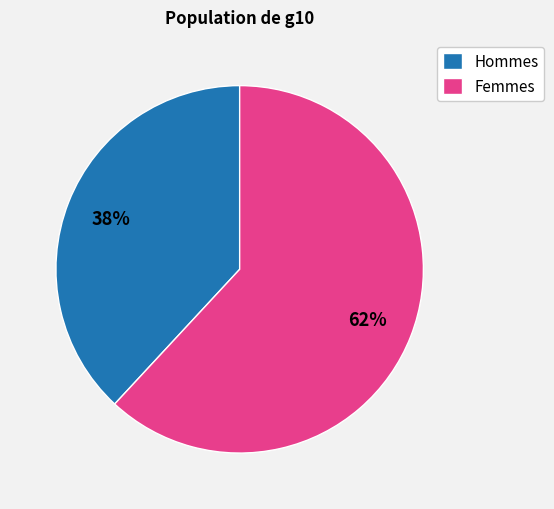

How many segments does this pie chart have?

2